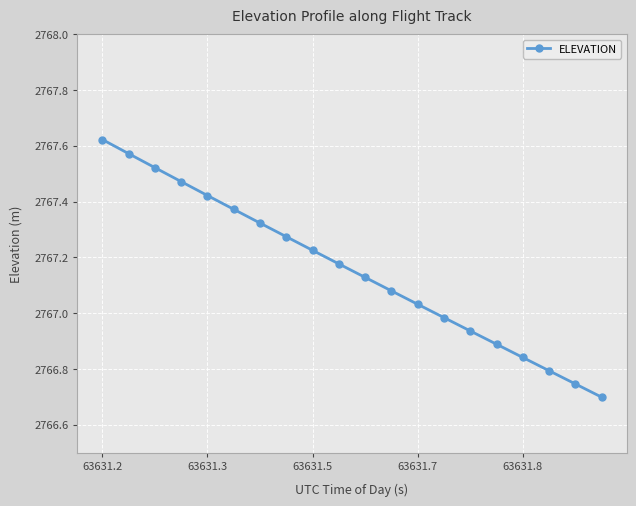

What is the difference between the maximum and second lowest values?

0.9